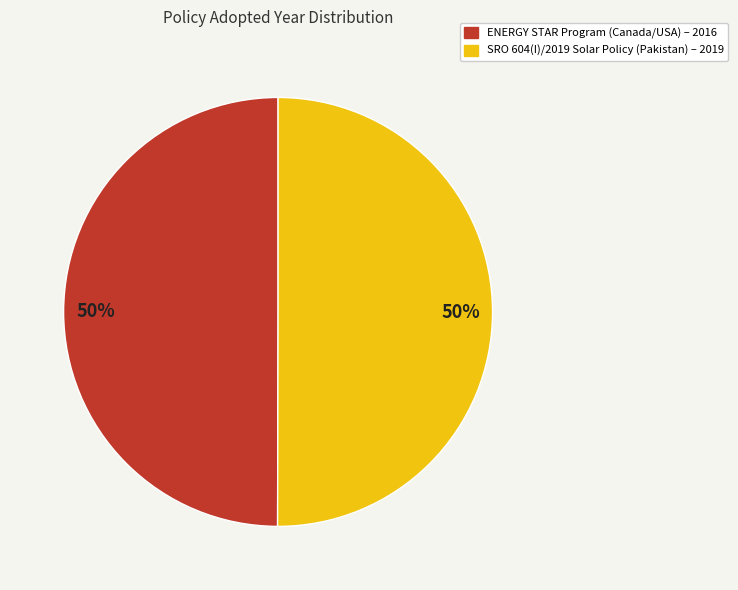

Approximately how many times larger is the value at SRO 604(I)/2019 Solar Policy (Pakistan) – 2019 compared to ENERGY STAR Program (Canada/USA) – 2016?

1.0